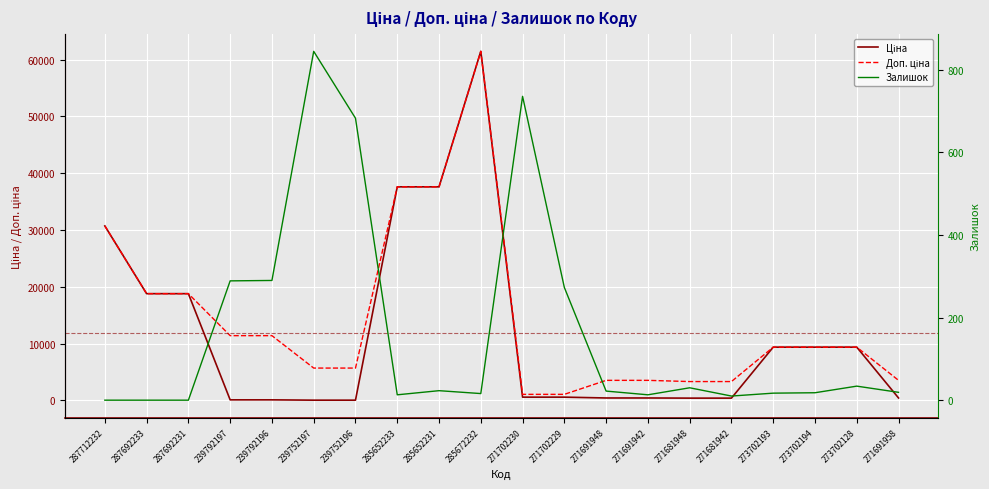

Is it true that Доп. ціна equals 22169.0 at 285652233?

False